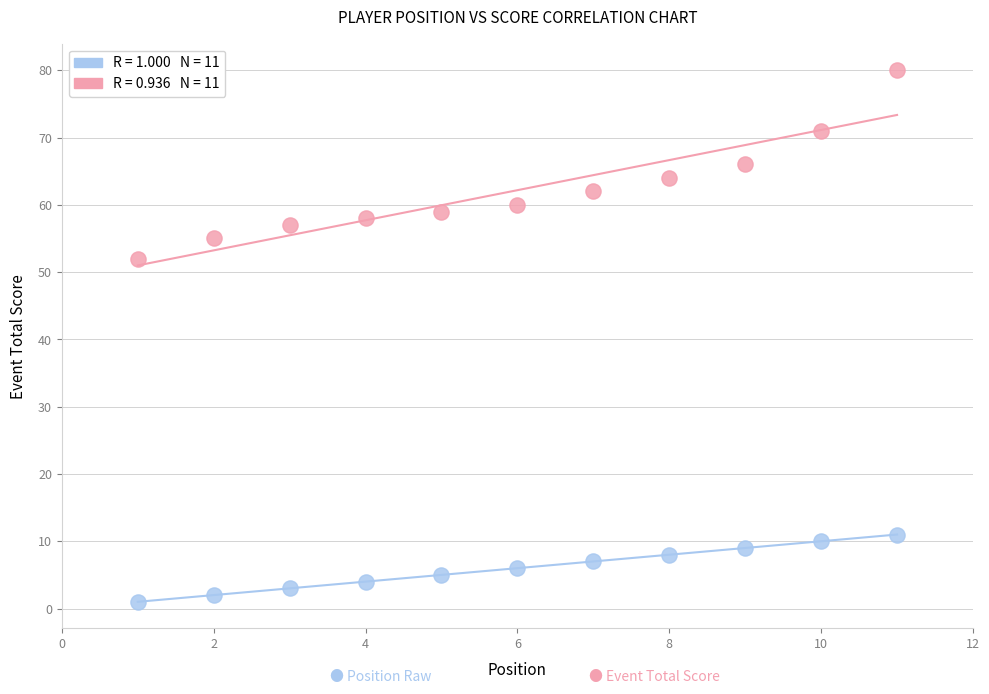

Across all series, what Y value is closest to 40?

52